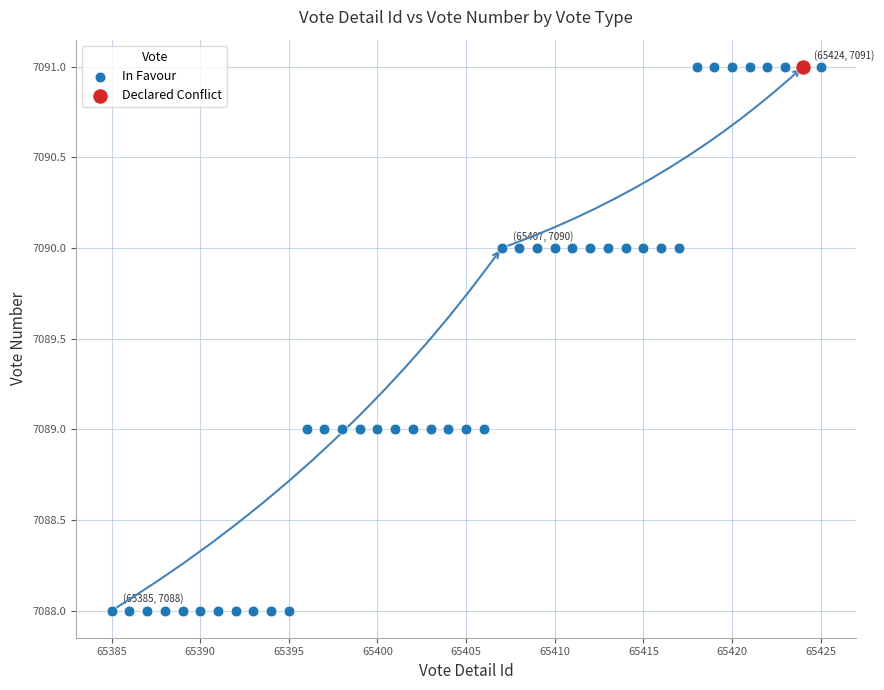

What are all the series names shown in the legend?

In Favour, Declared Conflict